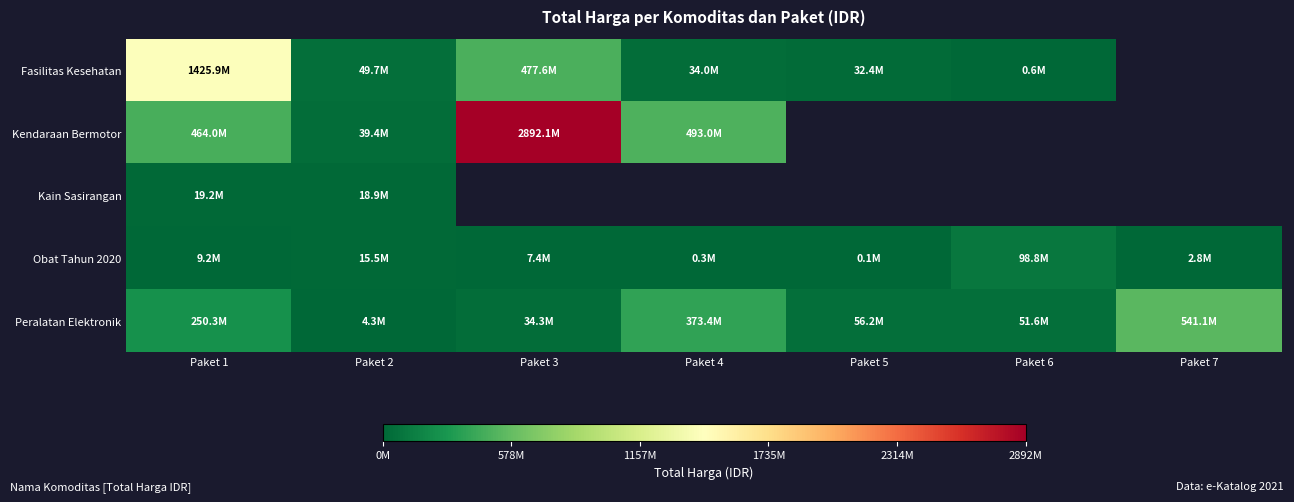

How many data points in Obat Tahun 2020 are above 7401240?

3